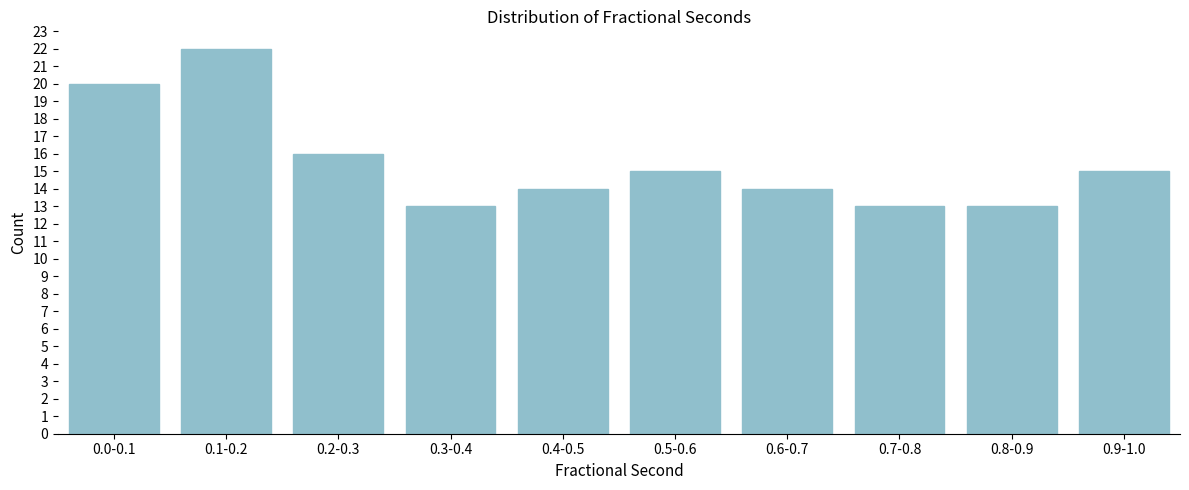

Reading left to right, list all the values displayed in this chart.

20	22	16	13	14	15	14	13	13	15